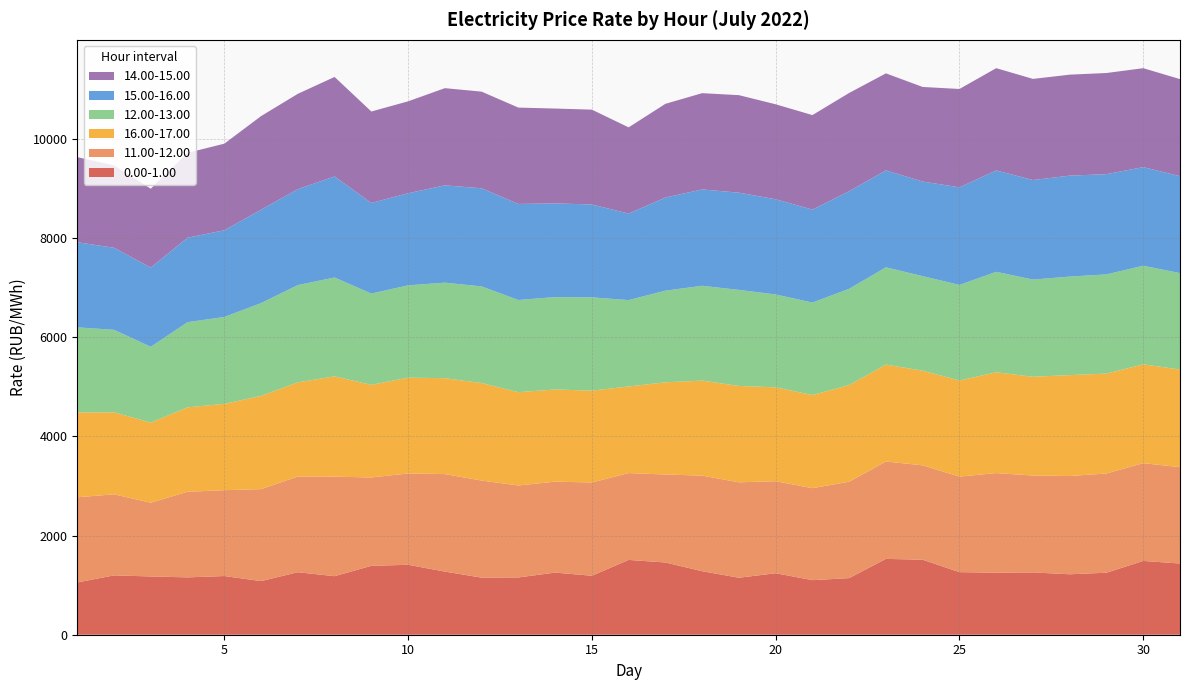

Reading right to left, list all the values displayed in this chart.

0.00-1.00: 31=1435.7	30=1487.8	29=1250.4	28=1218.9	27=1256.1	26=1250.5	25=1261.8	24=1512.3	23=1529.2	22=1141.5	21=1100.3	20=1240.0	19=1149.0	18=1280.8	17=1456.4	16=1508.5	15=1188.9	14=1252.7	13=1154.8	12=1151.0	11=1273.1	10=1410.2	9=1388.8	8=1180.3	7=1260.1	6=1080.8	5=1183.3	4=1156.3	3=1174.8	2=1196.5	1=1054.0
11.00-12.00: 31=1943.1	30=1971.3	29=2000.8	28=1981.3	27=1953.6	26=2009.3	25=1926.5	24=1902.5	23=1964.0	22=1944.2	21=1854.9	20=1855.6	19=1924.3	18=1927.5	17=1774.2	16=1751.0	15=1880.6	14=1834.0	13=1854.5	12=1957.3	11=1965.6	10=1841.8	9=1782.1	8=2006.6	7=1929.8	6=1854.9	5=1730.9	4=1726.4	3=1486.8	2=1634.8	1=1717.4
16.00-17.00: 31=1968.6	30=1993.1	29=2014.7	28=2034.7	27=1991.2	26=2032.8	25=1938.3	24=1909.0	23=1953.4	22=1948.5	21=1878.8	20=1893.1	19=1943.2	18=1915.8	17=1859.1	16=1746.2	15=1852.1	14=1858.5	13=1881.7	12=1966.5	11=1934.2	10=1931.4	9=1867.8	8=2022.8	7=1898.6	6=1879.2	5=1740.8	4=1702.3	3=1615.8	2=1653.1	1=1711.2
12.00-13.00: 31=1944.4	30=1987.8	29=1999.8	28=1986.2	27=1960.2	26=2024.5	25=1926.8	24=1906.4	23=1961.7	22=1941.3	21=1863.3	20=1872.2	19=1936.4	18=1912.0	17=1847.7	16=1741.6	15=1880.7	14=1863.0	13=1858.5	12=1948.5	11=1926.0	10=1861.6	9=1839.9	8=1993.1	7=1961.3	6=1871.3	5=1752.3	4=1717.0	3=1528.0	2=1663.5	1=1715.0
15.00-16.00: 31=1955.0	30=1988.5	29=2021.5	28=2036.0	27=2007.1	26=2045.3	25=1968.3	24=1907.7	23=1953.8	22=1969.0	21=1875.0	20=1920.0	19=1960.8	18=1943.0	17=1878.2	16=1744.7	15=1873.2	14=1889.4	13=1937.0	12=1978.8	11=1962.3	10=1857.2	9=1827.1	8=2037.8	7=1933.8	6=1884.2	5=1748.0	4=1703.3	3=1597.4	2=1654.4	1=1717.1
14.00-15.00: 31=1956.5	30=1994.9	29=2039.4	28=2036.0	27=2039.3	26=2061.6	25=1982.8	24=1907.2	23=1956.9	22=1980.1	21=1905.4	20=1914.6	19=1966.2	18=1940.9	17=1889.2	16=1738.4	15=1912.1	14=1912.4	13=1942.5	12=1948.6	11=1959.6	10=1853.0	9=1844.4	8=2006.3	7=1923.0	6=1886.8	5=1746.2	4=1711.3	3=1590.2	2=1659.7	1=1715.2